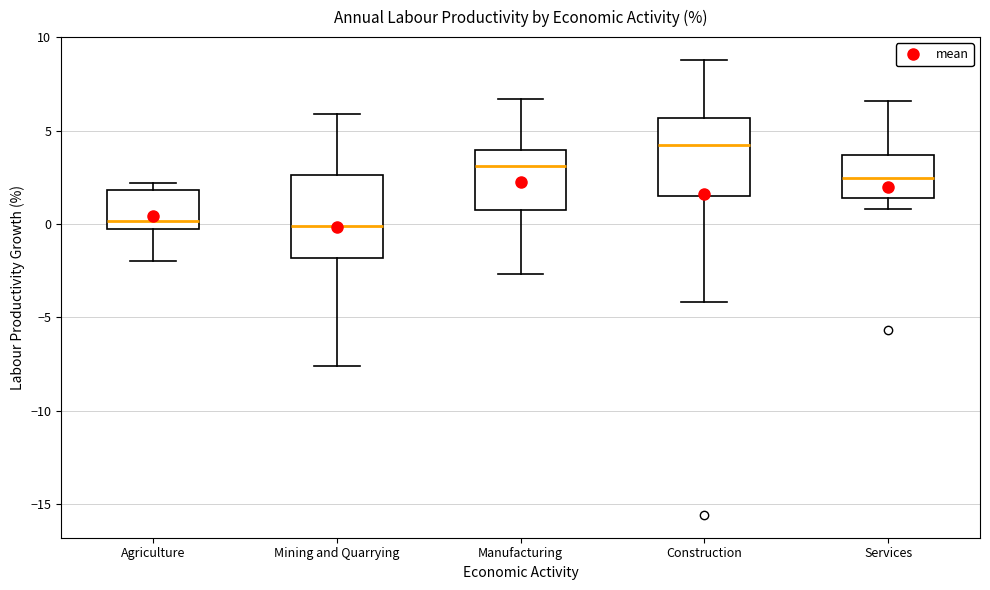

Reading left to right, transcribe this box plot: for each box, give where its median line is, the range the box spans, and where its two whiskers end, as read against the y-axis. The values are not printed on the chart, so give them approximately, as read against the axis.

Agriculture: median 0.0 (just above the box's lower edge), box 0.0 to 2.0, whiskers -2.0 to 2.0 (just above the box's upper edge)
Mining and Quarrying: median 0.0, box -2.0 to 2.5, whiskers -7.5 to 6.0
Manufacturing: median 3.0, box 1.0 to 4.0, whiskers -2.5 to 6.5
Construction: median 4.5, box 1.5 to 5.5, whiskers -4.0 to 9.0
Services: median 2.5, box 1.5 to 3.5, whiskers 1.0 to 6.5